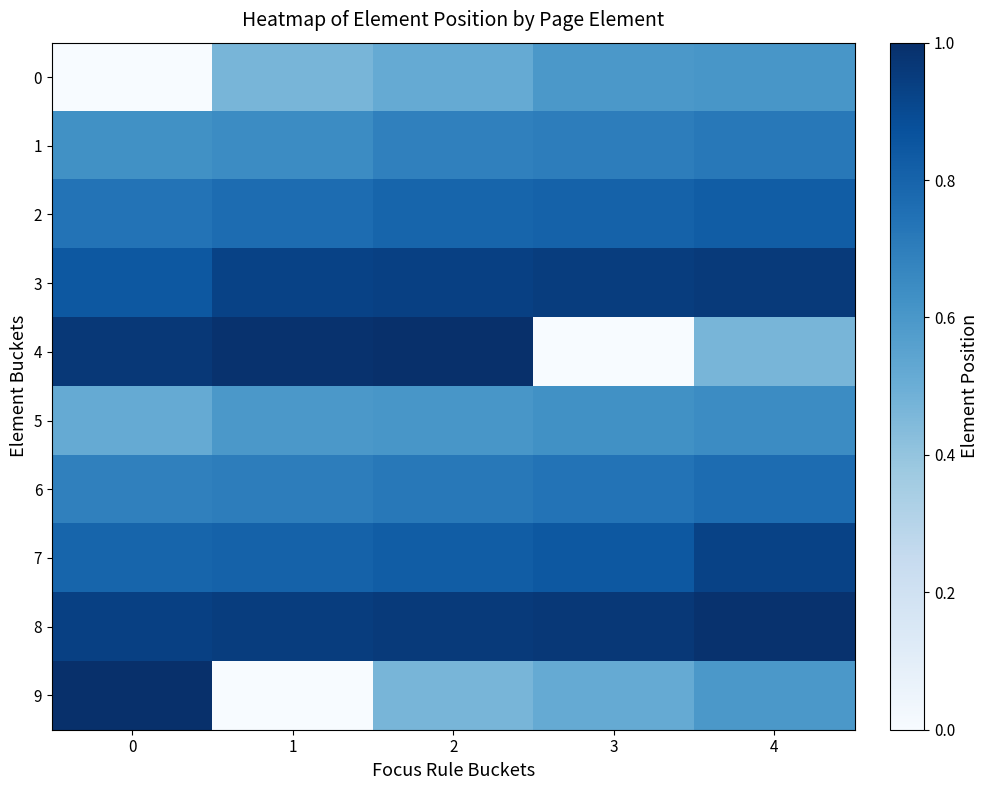

Reading right to left, transcribe all the data shown in this chart.

0: 4=0.6	3=0.6	2=0.5	1=0.5	0=0.0
1: 4=0.7	3=0.7	2=0.7	1=0.6	0=0.6
2: 4=0.8	3=0.8	2=0.8	1=0.8	0=0.7
3: 4=1.0	3=0.9	2=0.9	1=0.9	0=0.8
4: 4=0.5	3=0.0	2=1.0	1=1.0	0=1.0
5: 4=0.6	3=0.6	2=0.6	1=0.6	0=0.5
6: 4=0.8	3=0.7	2=0.7	1=0.7	0=0.7
7: 4=0.9	3=0.8	2=0.8	1=0.8	0=0.8
8: 4=1.0	3=1.0	2=1.0	1=0.9	0=0.9
9: 4=0.6	3=0.5	2=0.5	1=0.0	0=1.0